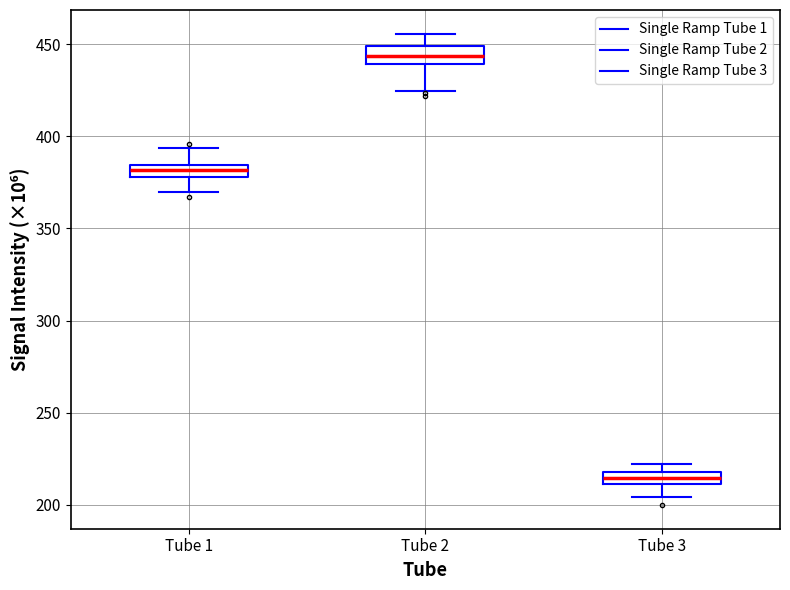

Which box's median line is the highest?

Tube 2